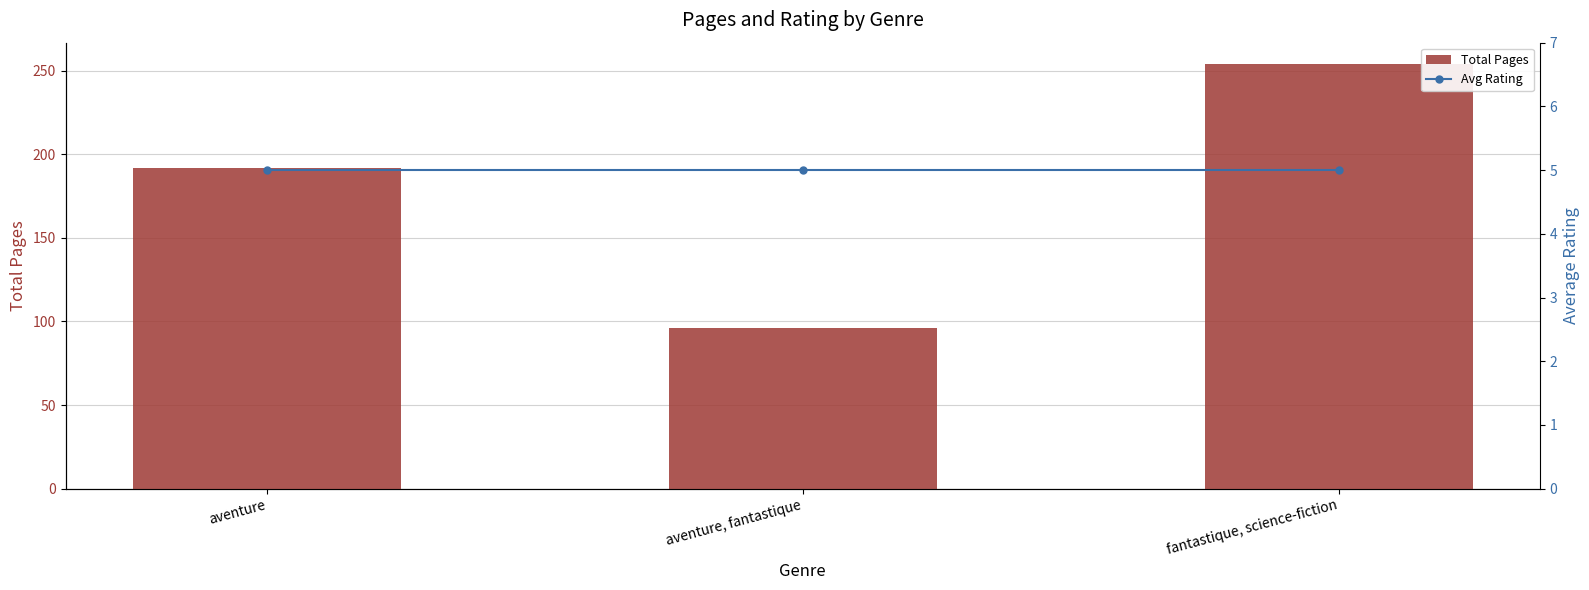

What is the average value of the Total Pages series?

181